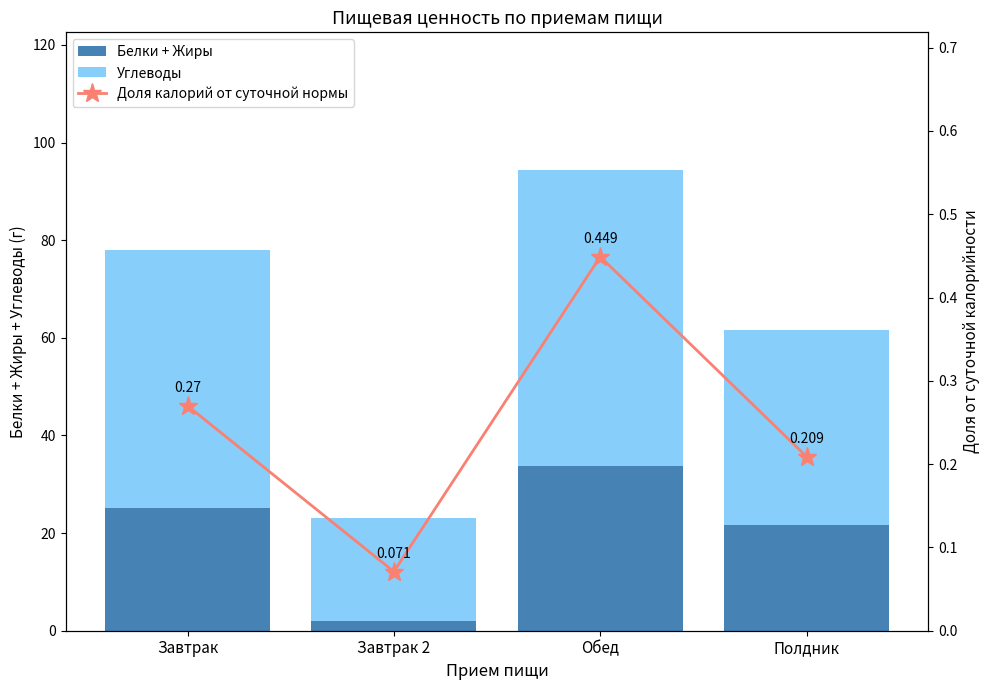

At how many categories does at least one series exceed 26?

3